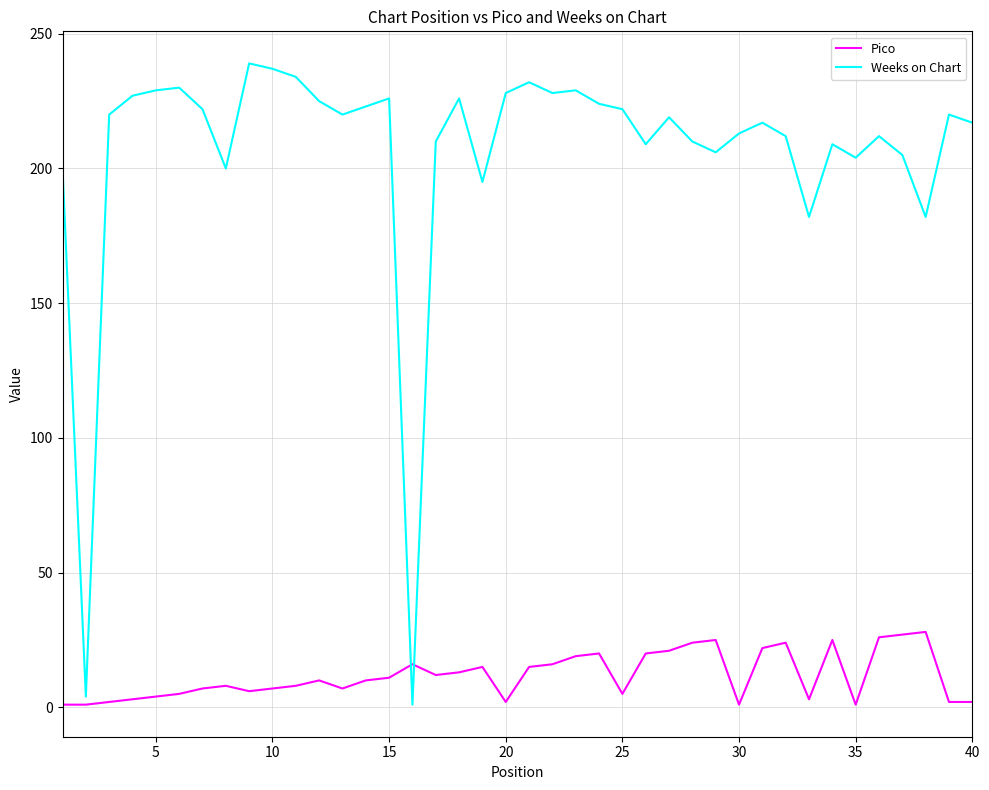

What is the difference between the maximum and minimum values in the Weeks on Chart series?

238